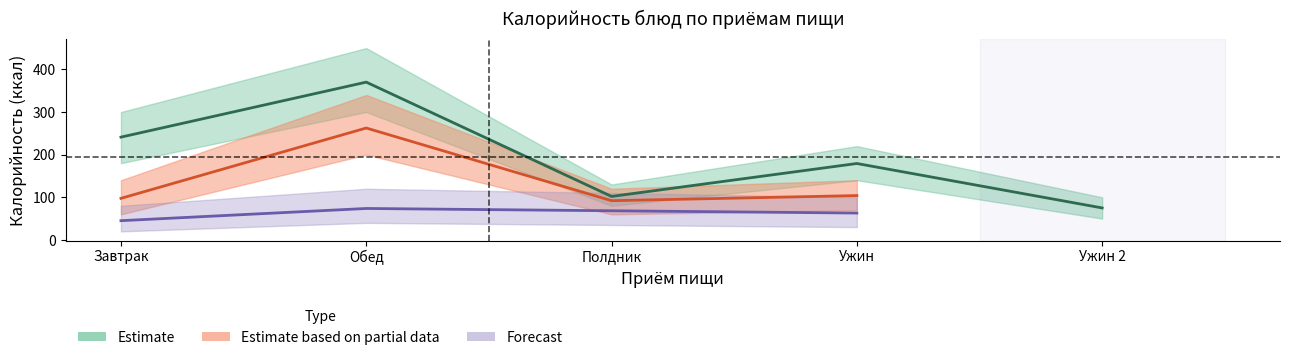

At which label is Estimate based on partial data closest to 131?

Ужин